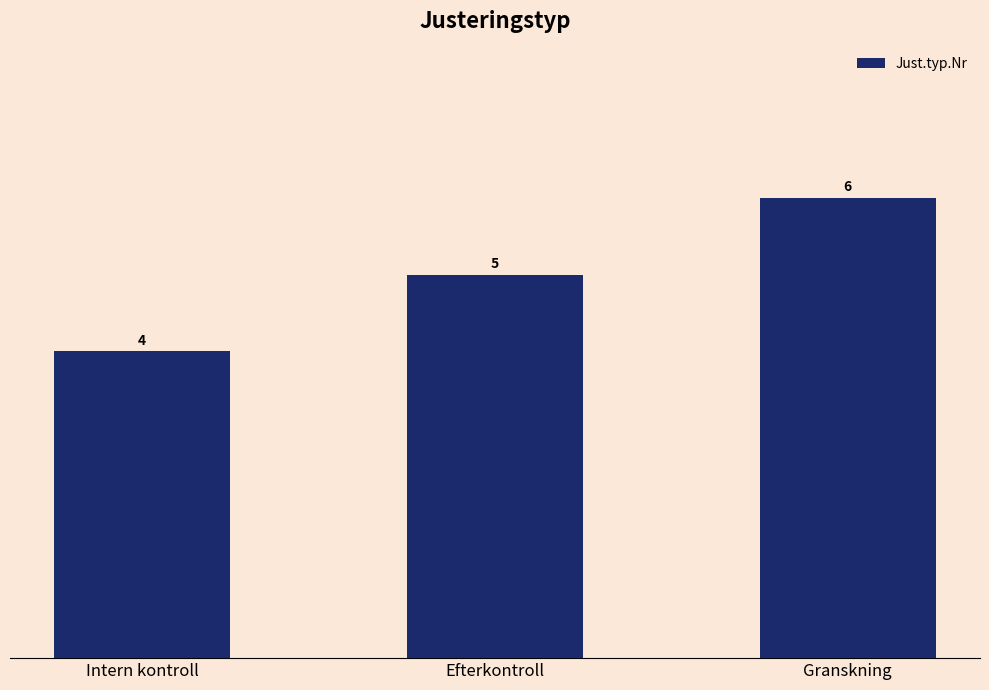

How many data points are less than 5?

1